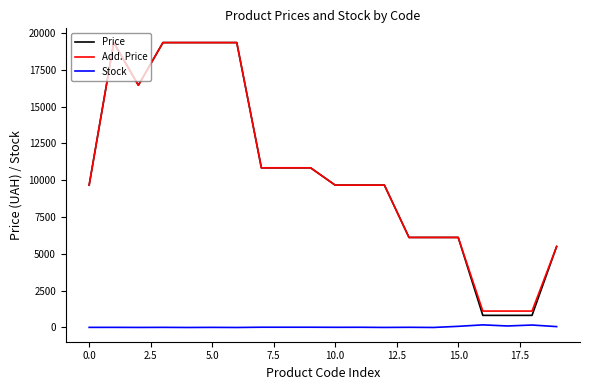

What are all the series names shown in the legend?

Price, Add. Price, Stock